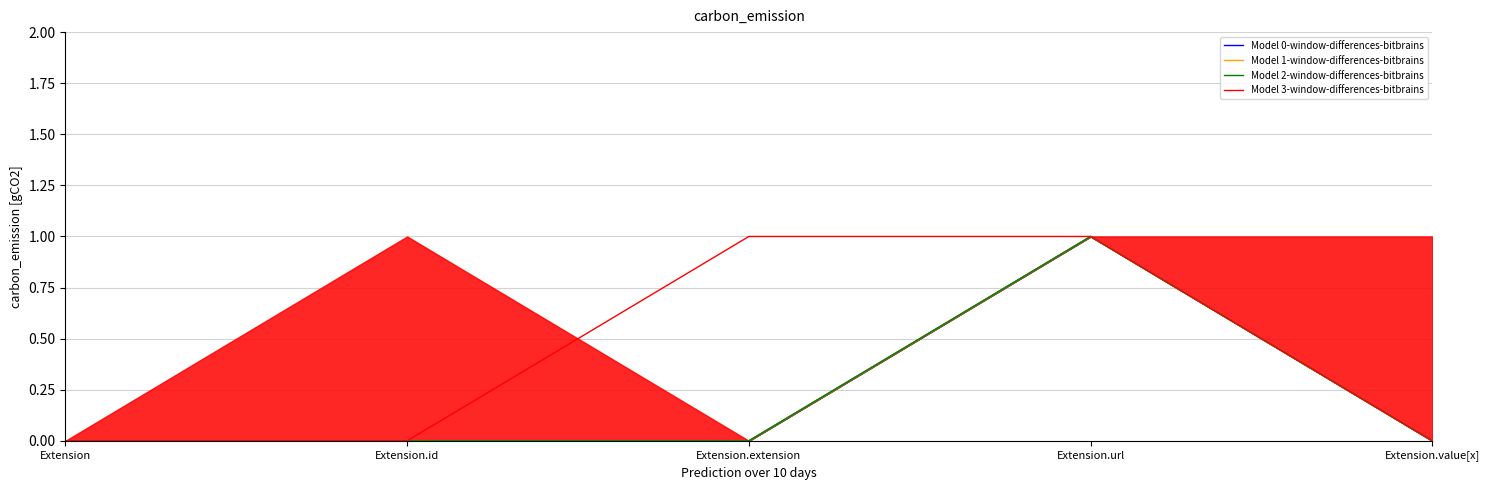

True or false: Model 0-window-differences-bitbrains and Model 3-window-differences-bitbrains intersect in this chart.

False